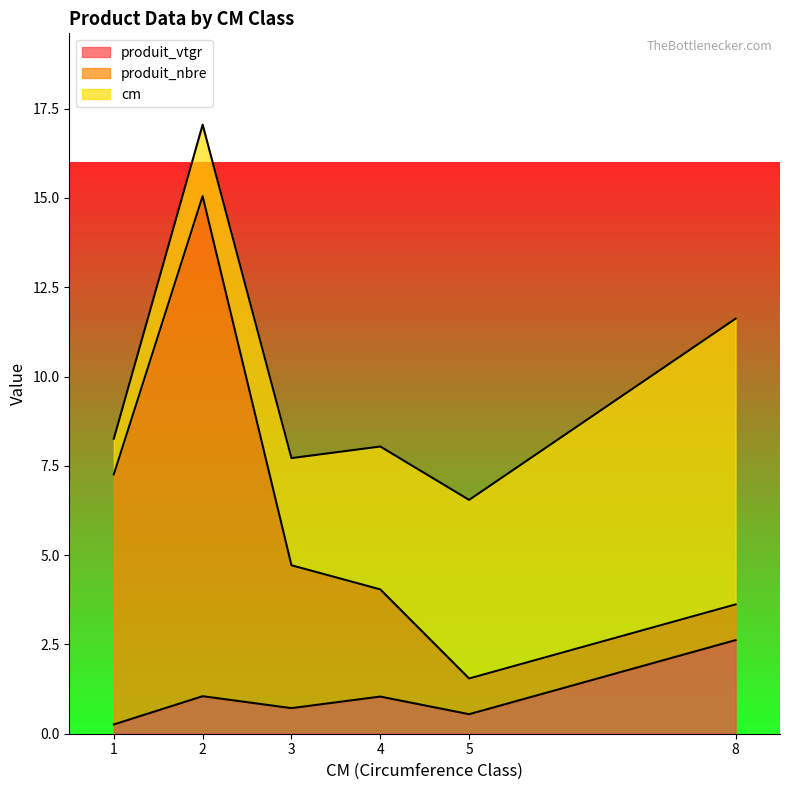

At how many categories does at least one series exceed 10?

1